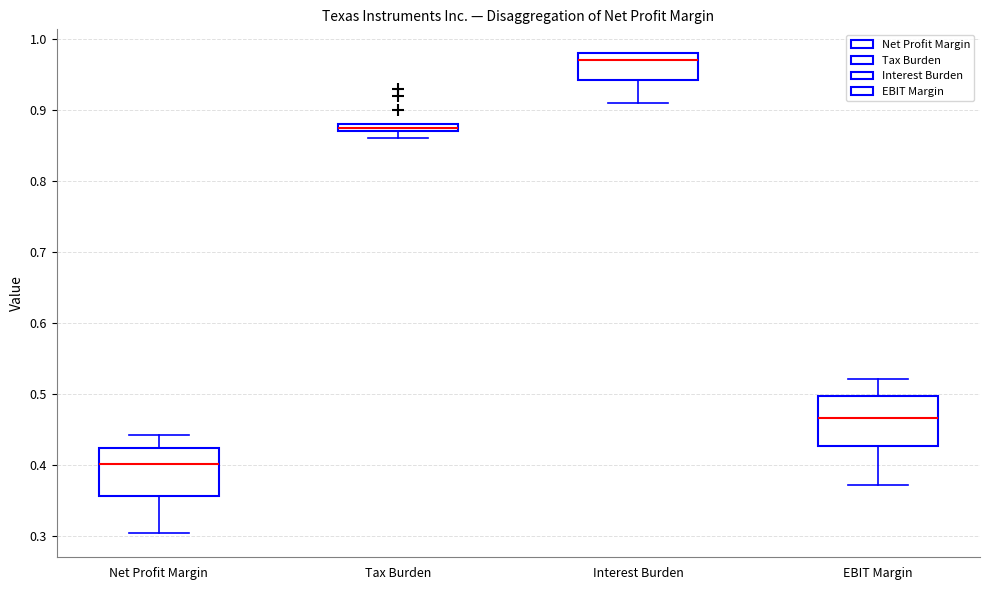

Where does the upper whisker of the box for EBIT Margin end on the y-axis? The values are not printed on the chart, so give them approximately, as read against the axis.

0.52